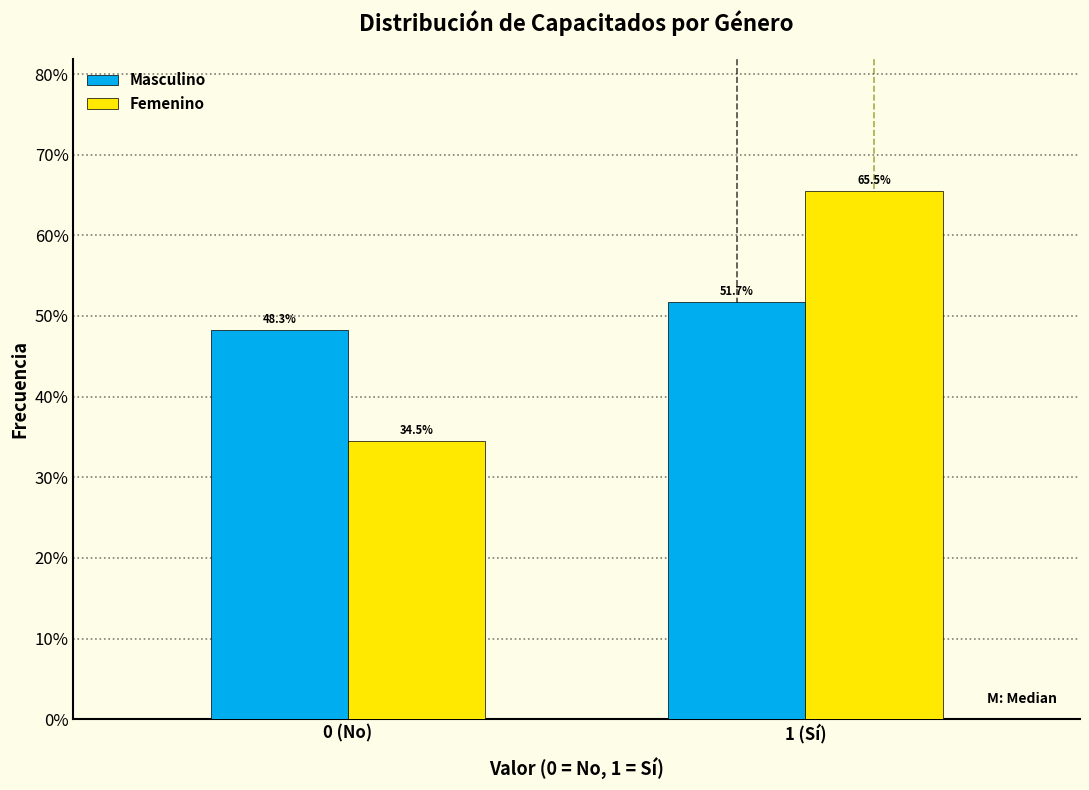

Are the bars horizontal?

No